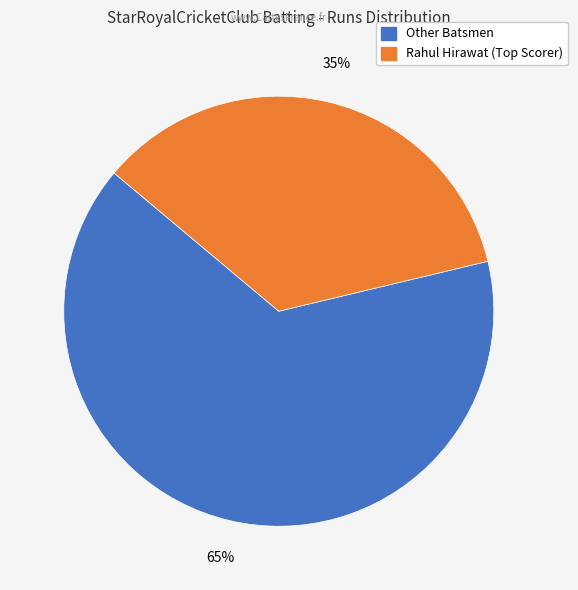

Is there a majority slice in this chart?

Yes